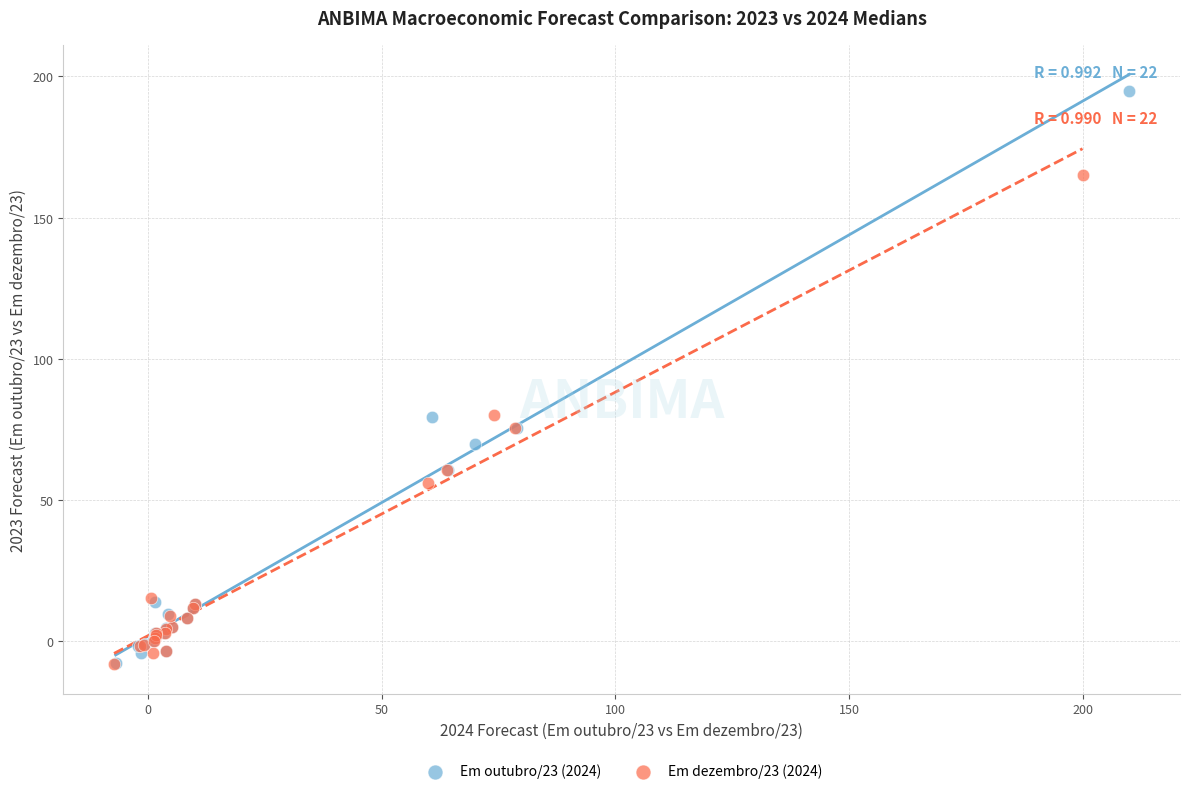

Which series reaches the maximum Y coordinate?

Em outubro/23 (2024)